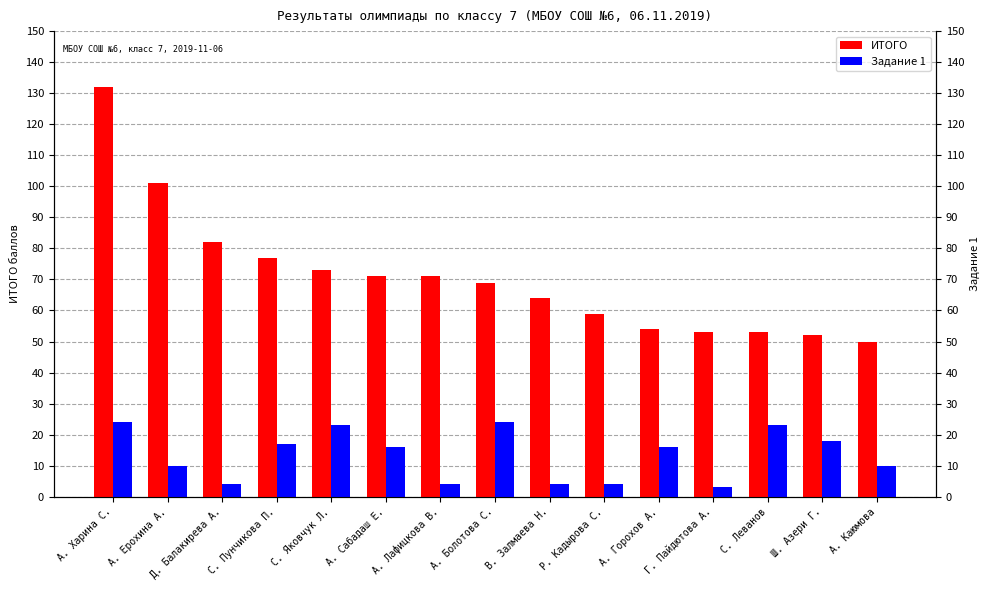

What is the value of the Задание 1 bar at the 12th from the left?

3